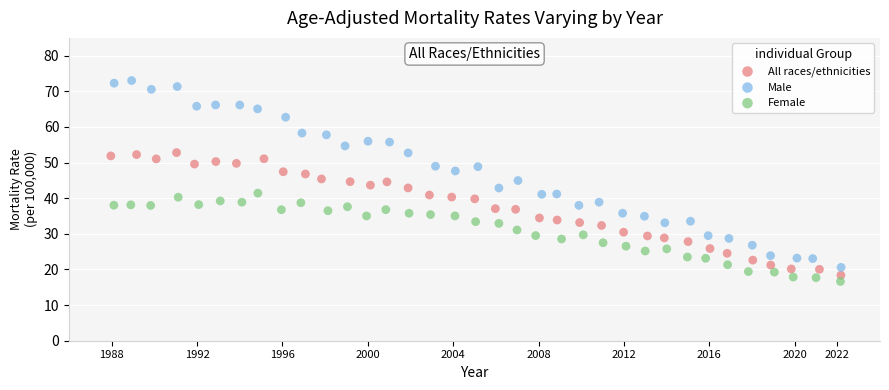

Which series contains the highest Y value?

Male